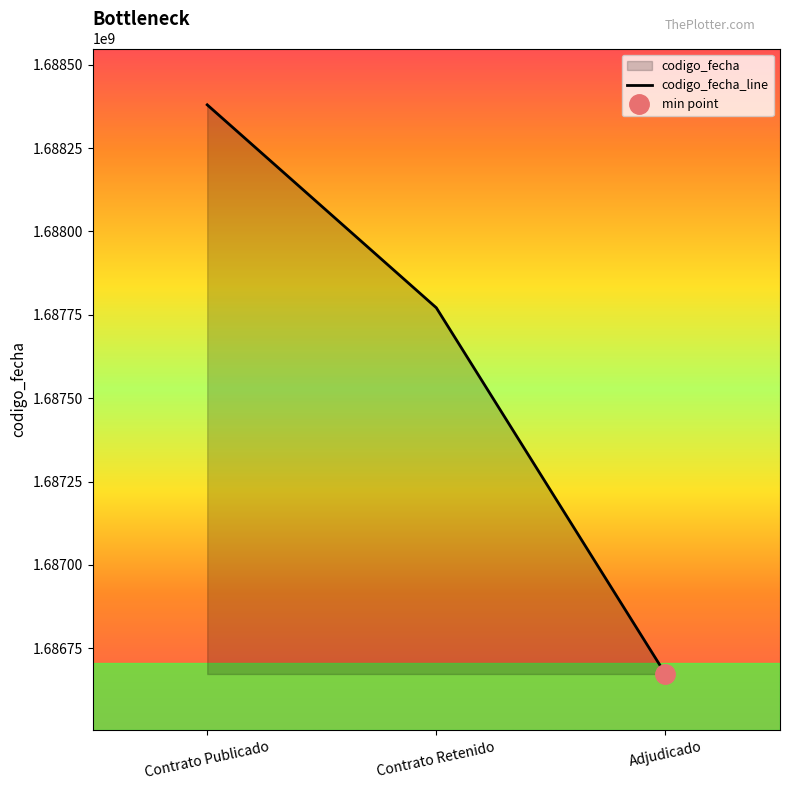

Reading left to right, list all the values displayed in this chart.

Contrato Publicado=1688379680	Contrato Retenido=1687771134	Adjudicado=1686673166